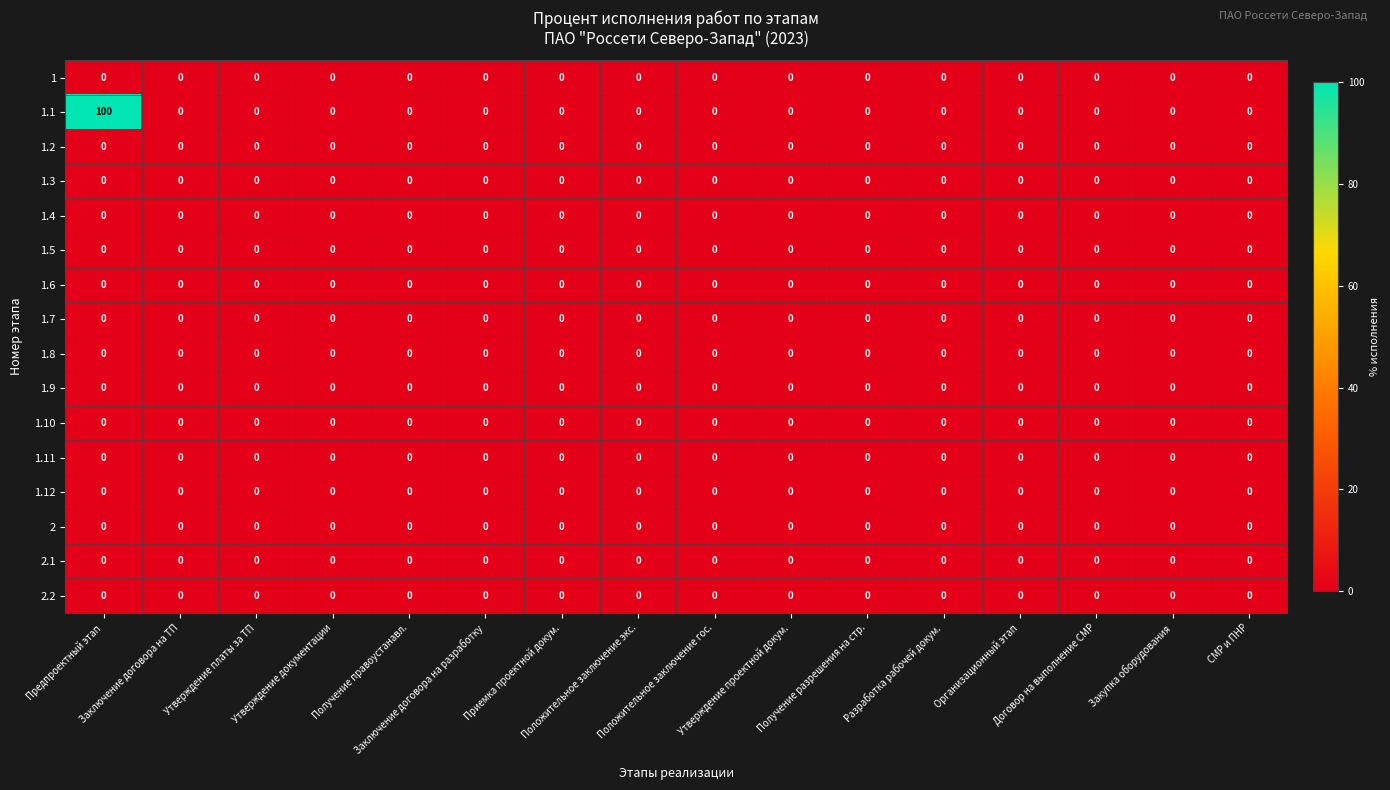

Which series has the largest range (max minus min)?

1.1